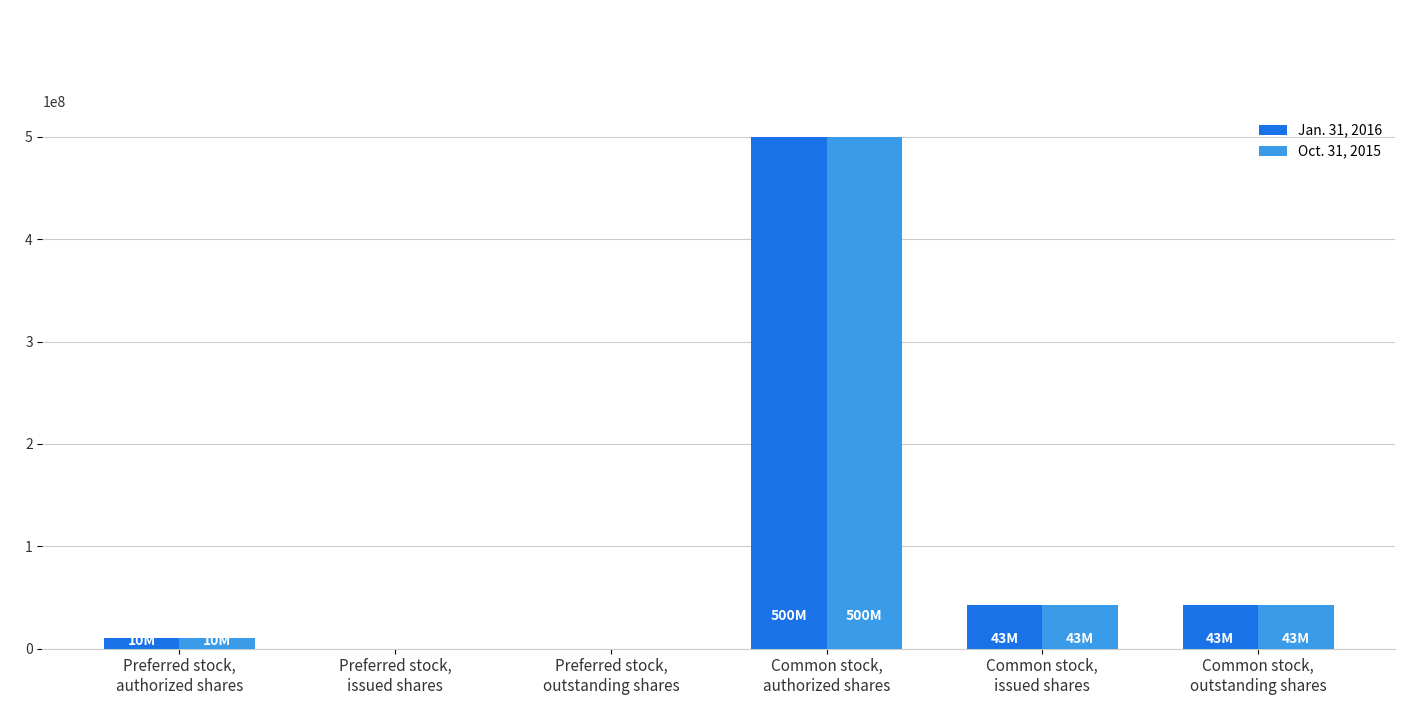

What is the maximum value for Oct. 31, 2015?

500000000